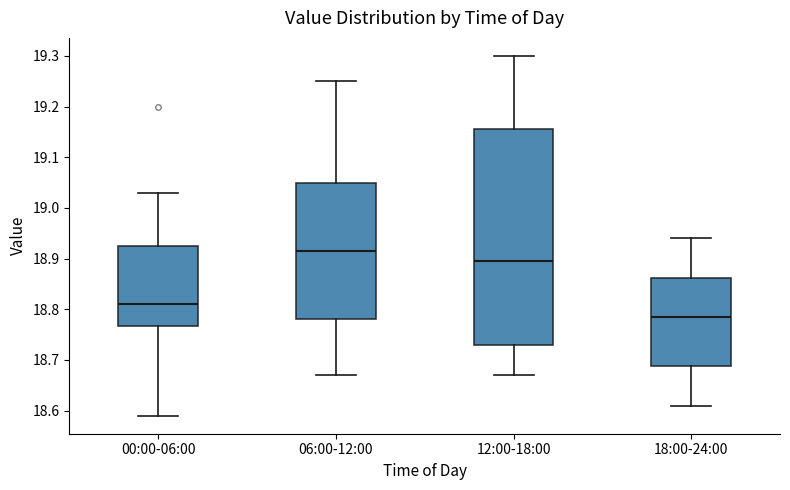

Where is the lower edge of the box for 12:00-18:00 on the y-axis? The values are not printed on the chart, so give them approximately, as read against the axis.

18.73